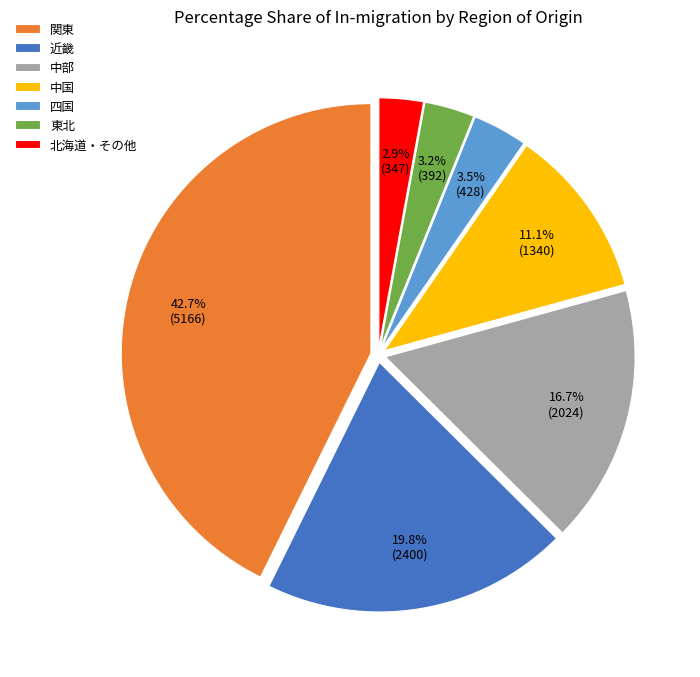

Which category has the biggest portion of the pie?

関東